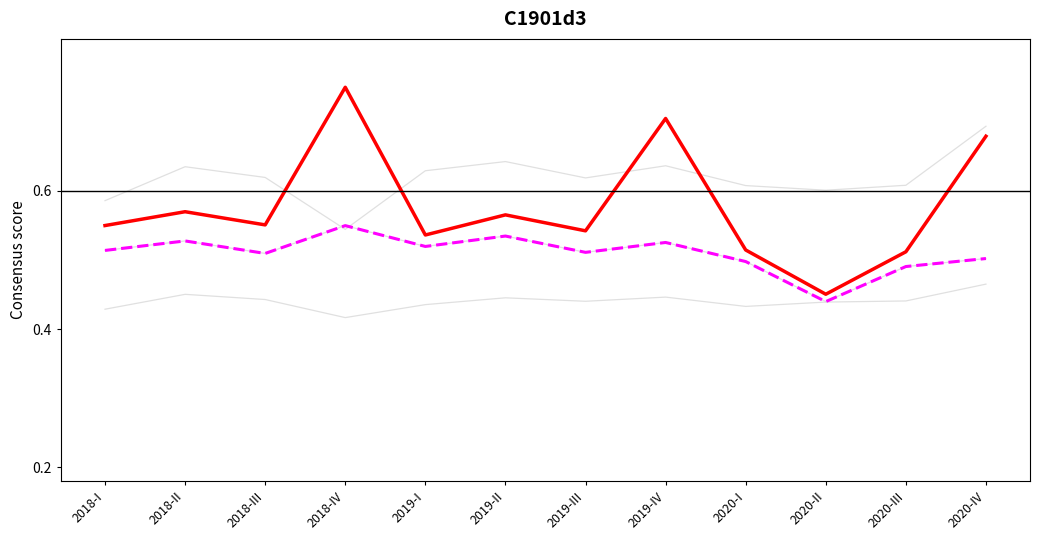

Between which two adjacent categories do Ingreso and Gasto first intersect?

2018-III and 2018-IV